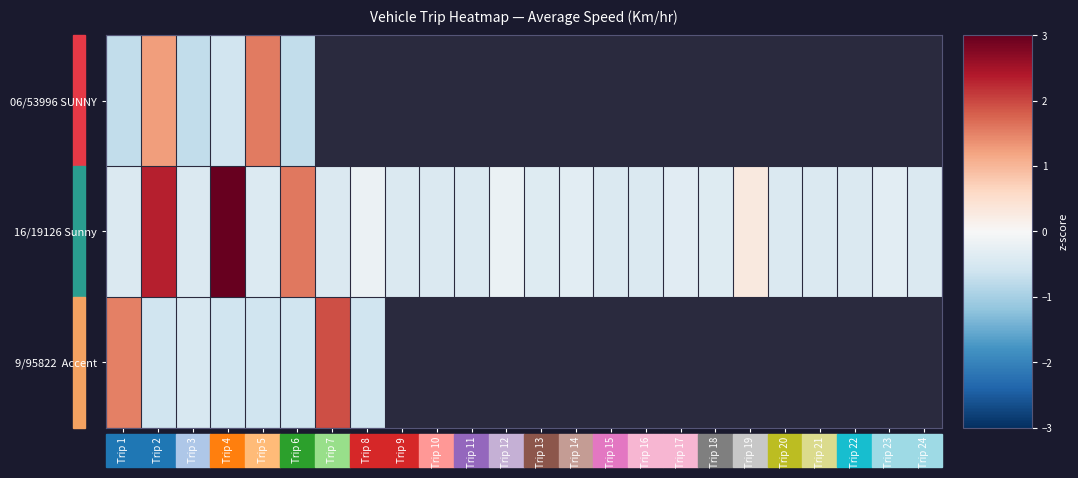

Rank the series by their average value, from lowest to highest.

06/53996 SUNNY, 16/19126 Sunny, 9/95822 Accent